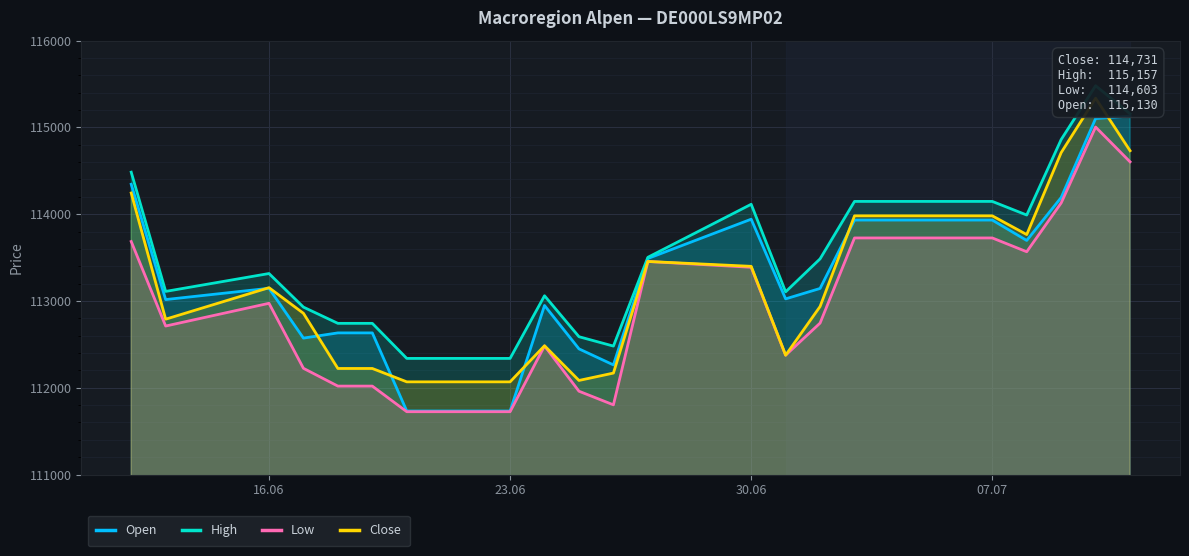

The Open series shows 112263 at 26.06.2025. True or false?

True